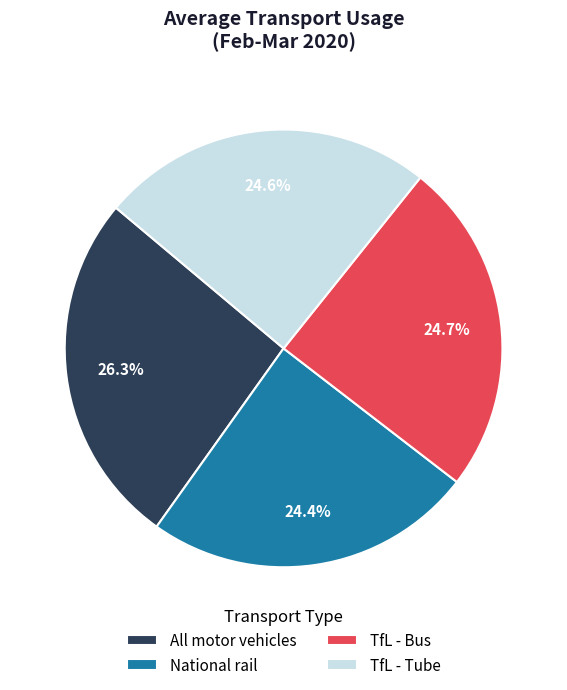

The TfL - Bus slice represents 25% of the pie. True or false?

True